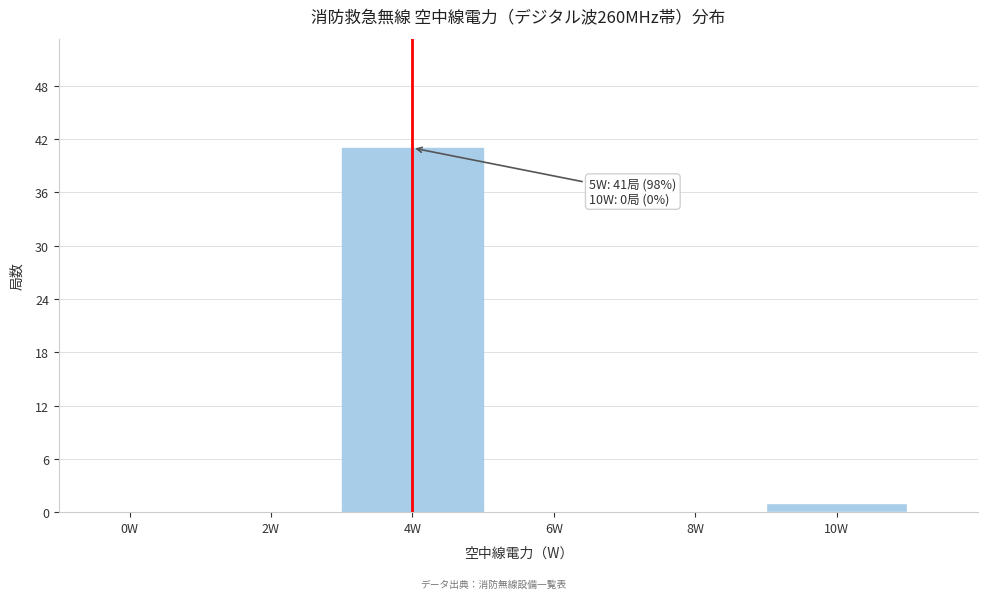

Reading left to right, list all the values displayed in this chart.

0W=0	2W=0	4W=41	6W=0	8W=0	10W=1